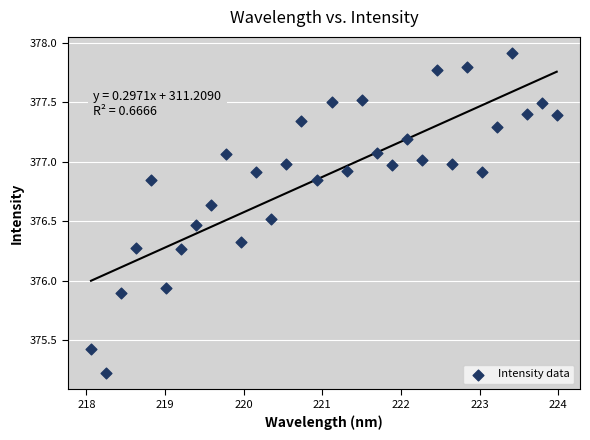

What is the range of X values (max minus min)?

5.9